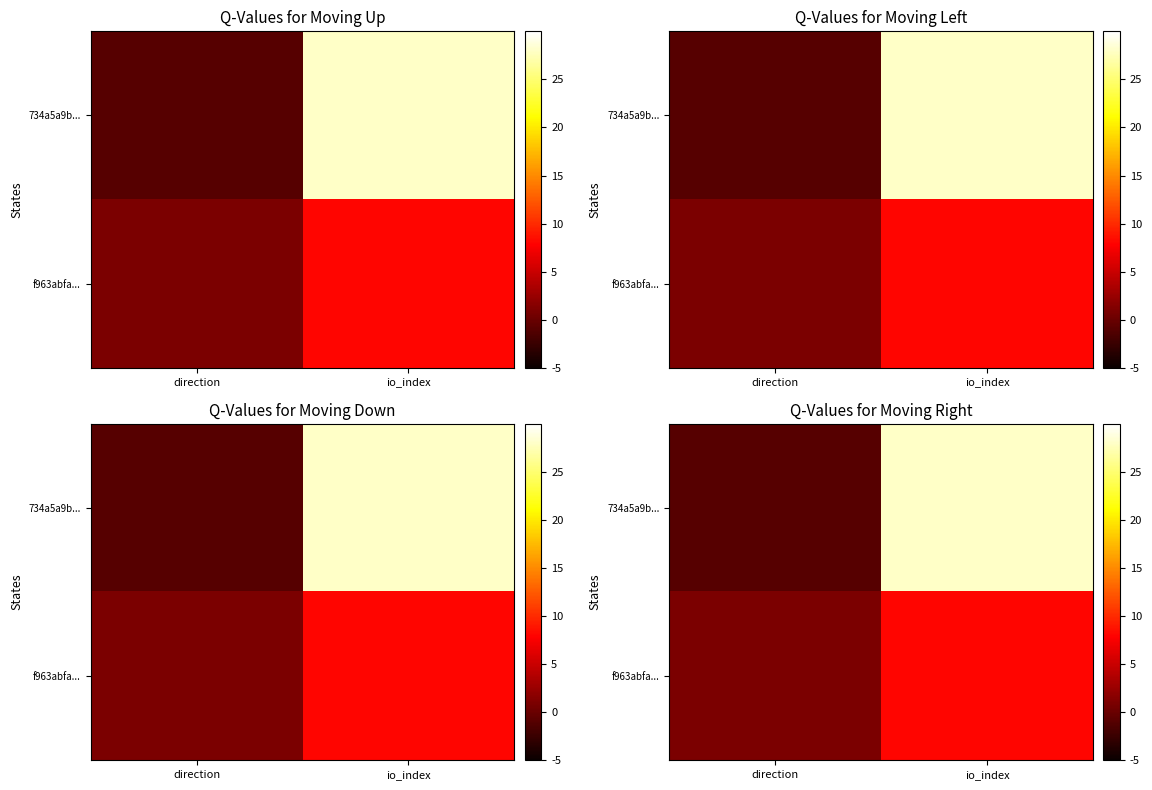

Is it true that 734a5a9b... equals 38 at io_index?

False